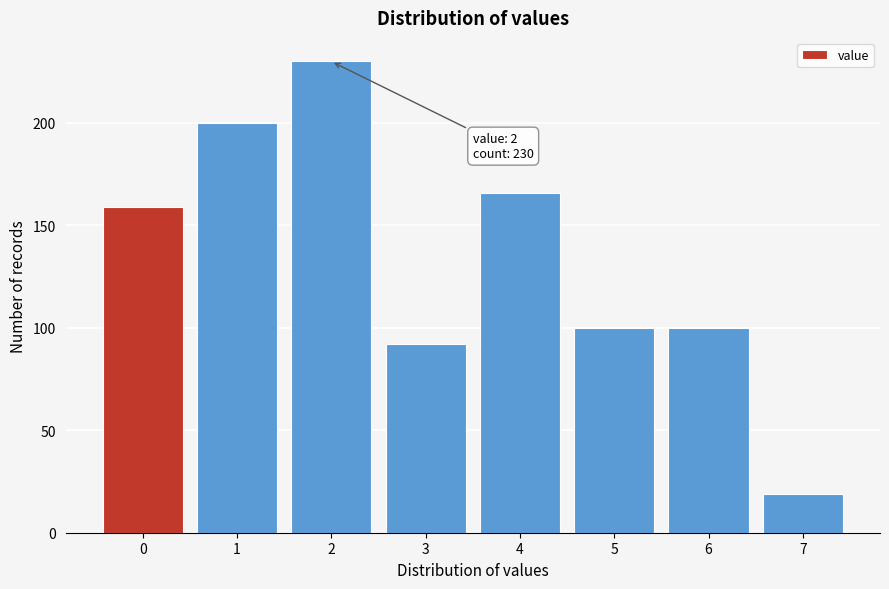

Reading left to right, transcribe all the data shown in this chart.

159	200	230	92	166	100	100	19